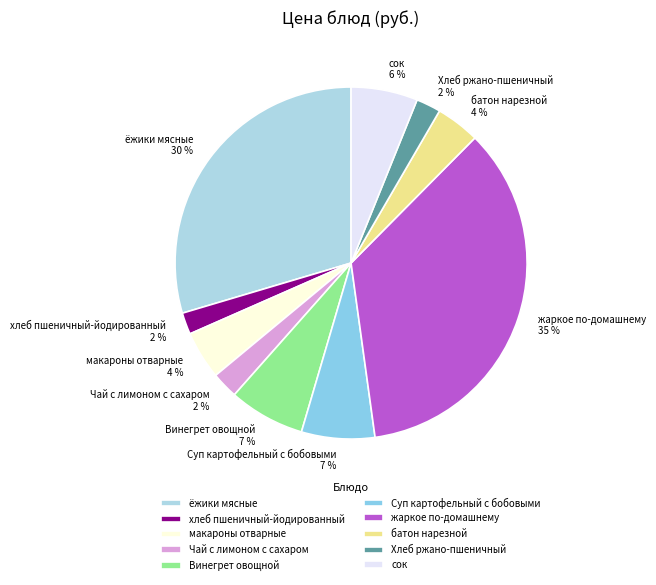

Does any single category account for the majority?

No